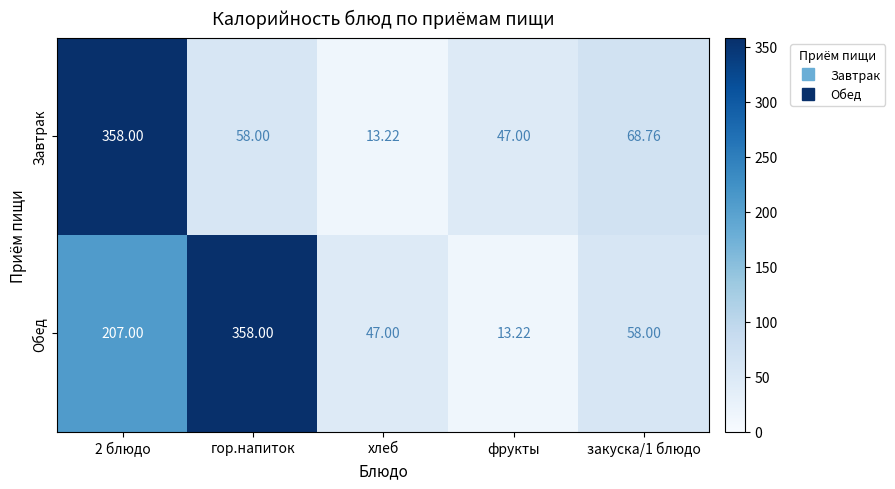

Rank the series by their average value, from lowest to highest.

Завтрак, Обед